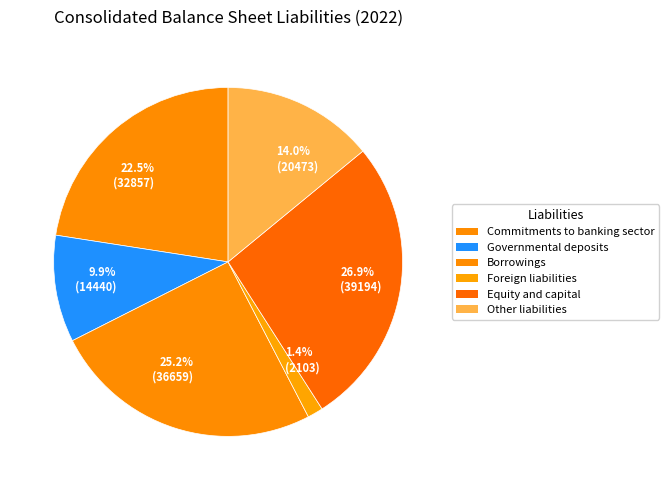

Between 9.9% (14440) and 26.9% (39194), which is larger?

26.9% (39194)